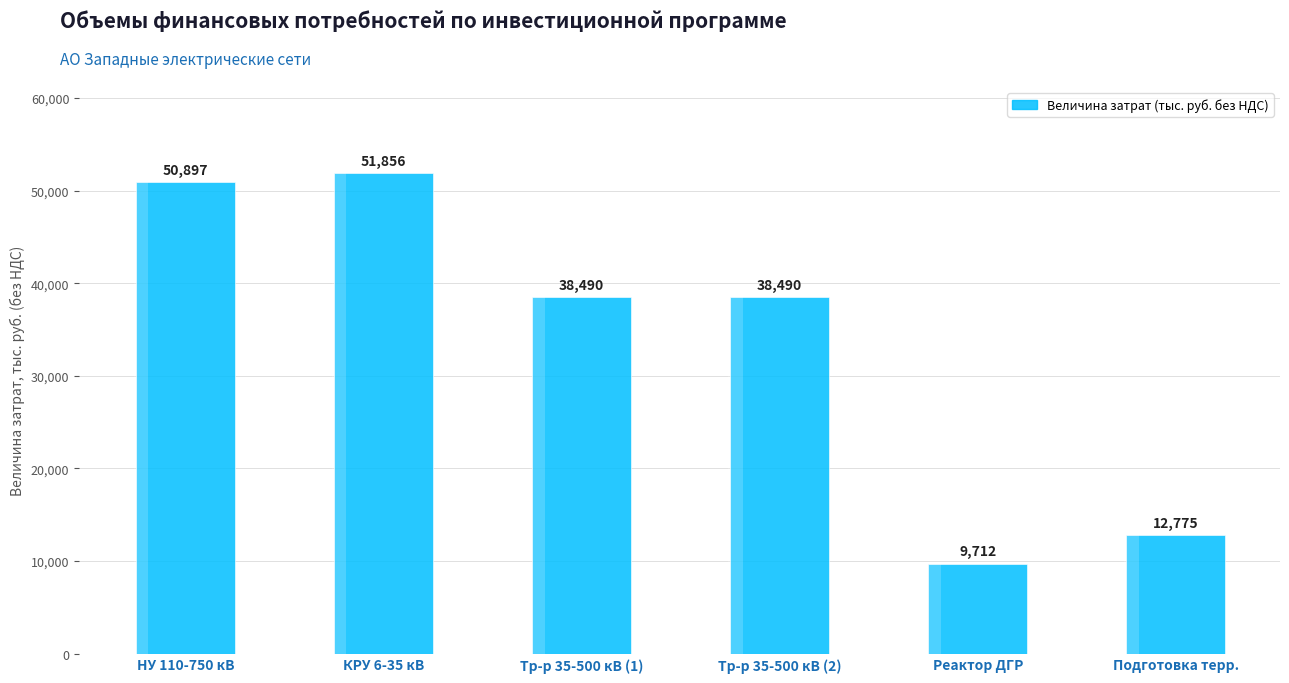

List the labels in order of value, smallest first.

Реактор ДГР, Подготовка терр., Тр-р 35-500 кВ (1), Тр-р 35-500 кВ (2), НУ 110-750 кВ, КРУ 6-35 кВ